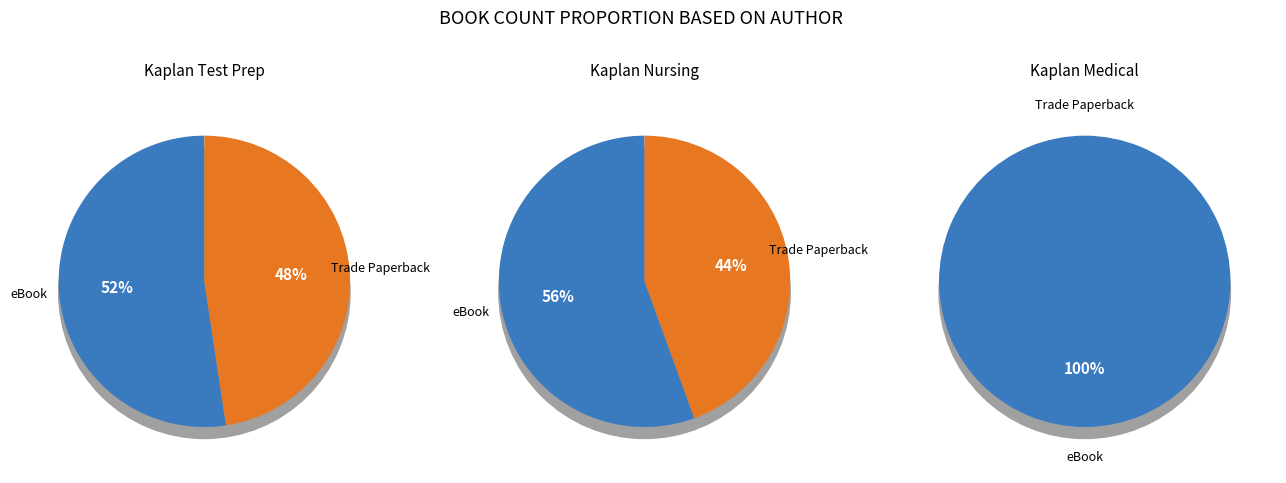

Does any single category account for the majority?

Yes